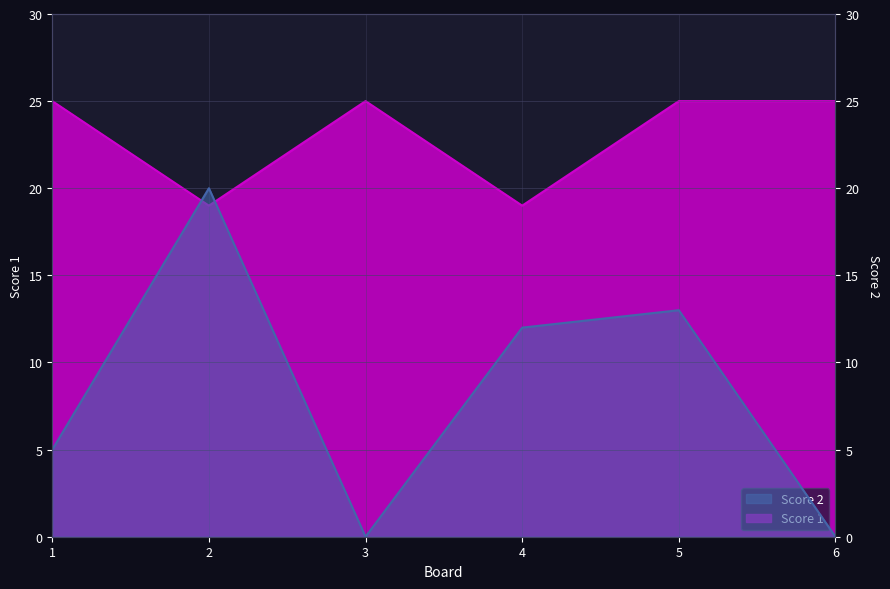

What is the average value of the Score 1 series?

23